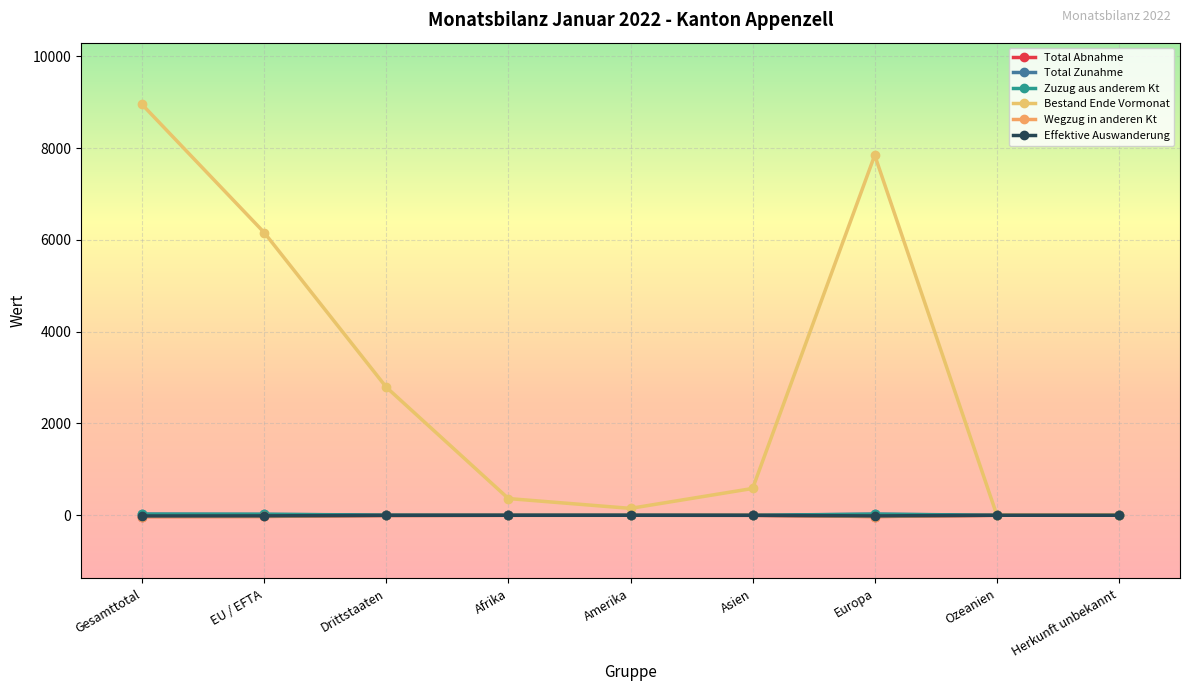

True or false: Zuzug aus anderem Kt and Wegzug in anderen Kt intersect in this chart.

False